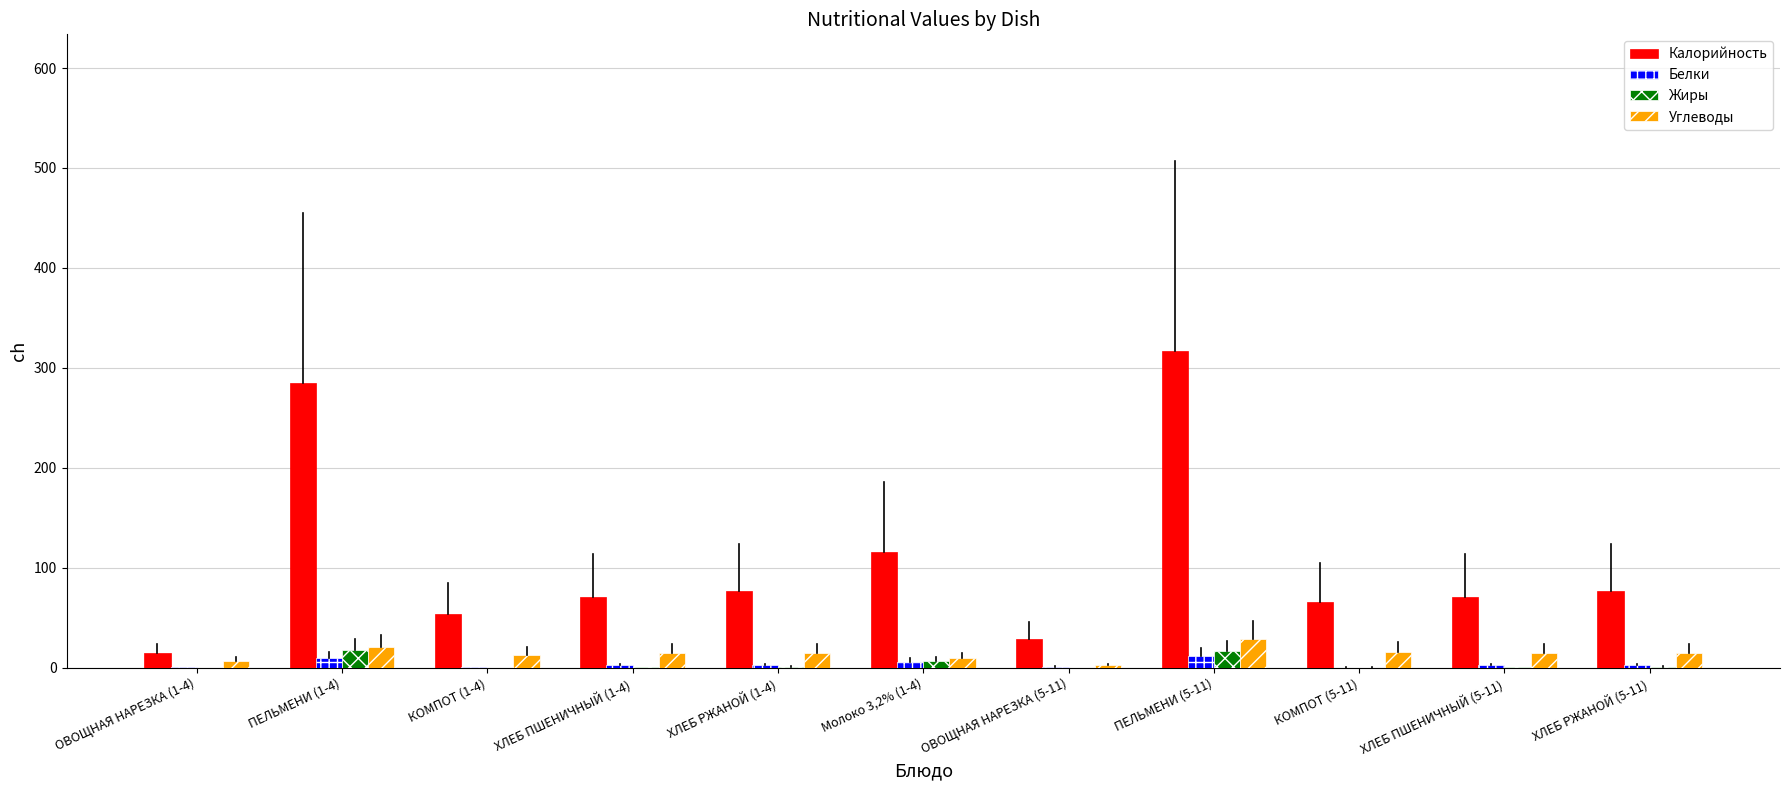

What is the difference between the Углеводы values at КОМПОТ (5-11) and ОВОЩНАЯ НАРЕЗКА (5-11)?

13.2